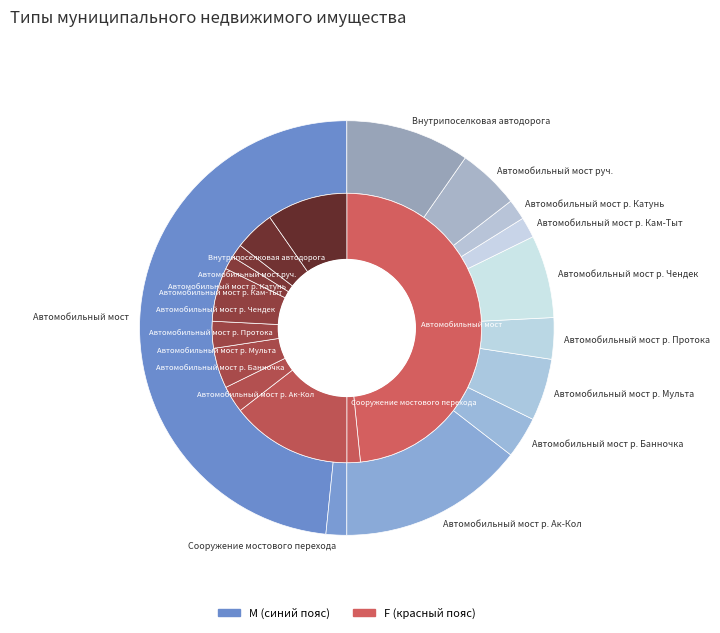

Combined, do Автомобильный мост р. Мульта and Автомобильный мост р. Банночка account for over 50%?

No